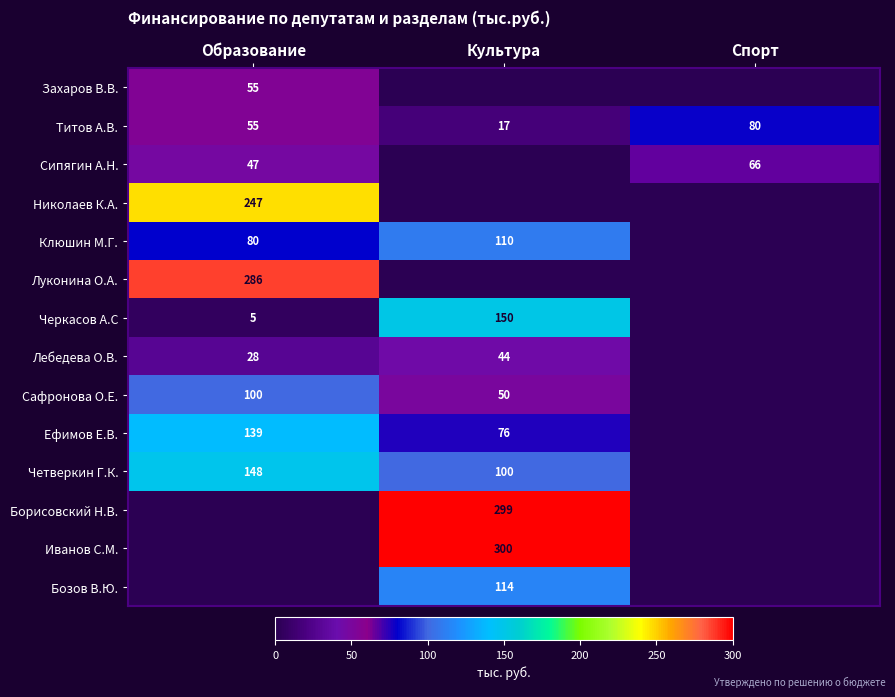

What is the sum of the Лебедева О.В. values at Культура and Образование?

72